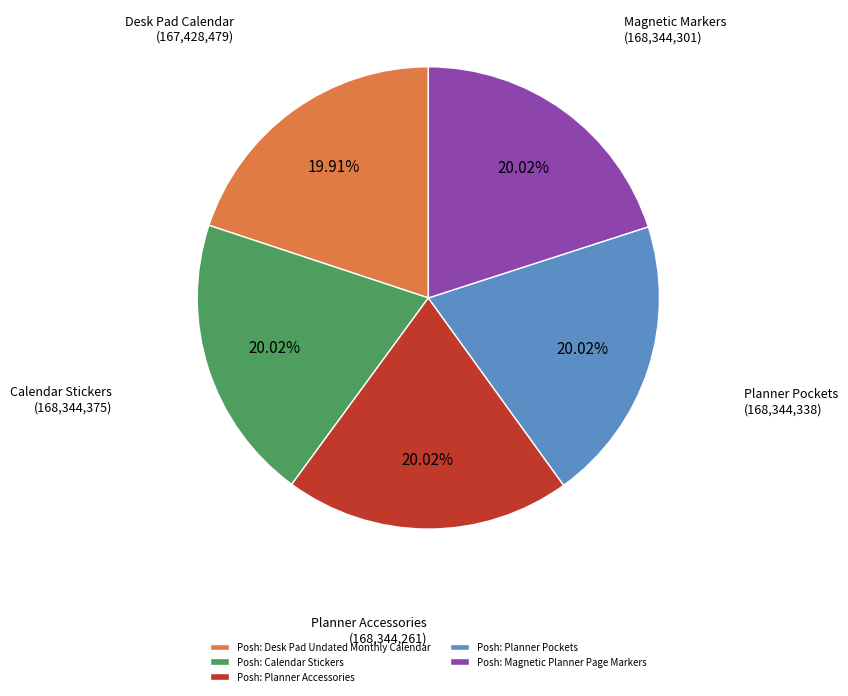

Does any single category account for the majority?

No